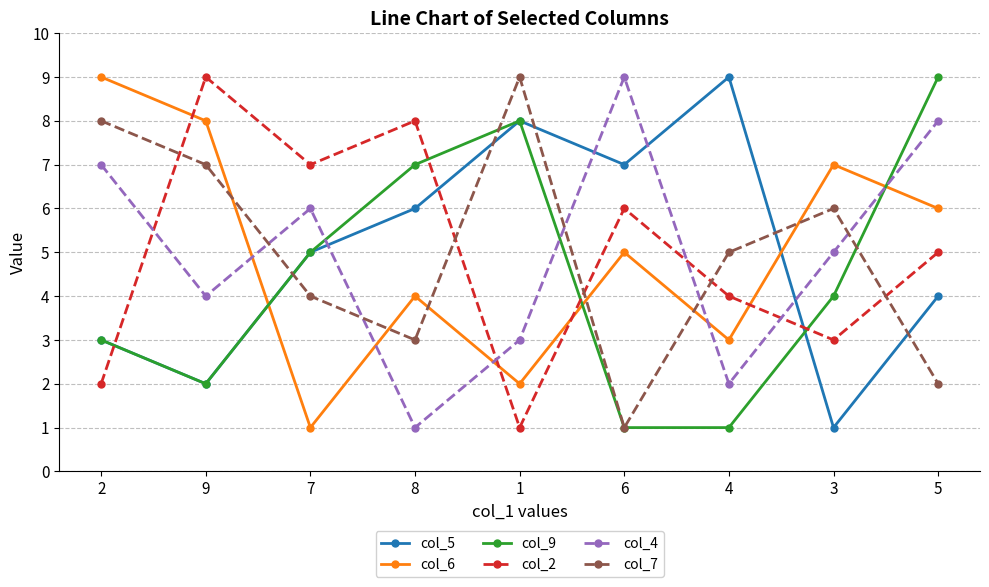

What is the average value of the col_4 series?

5